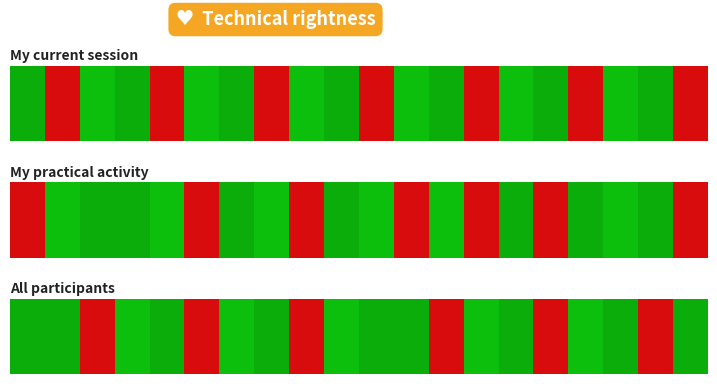

What value does the data have at 4?

0.9